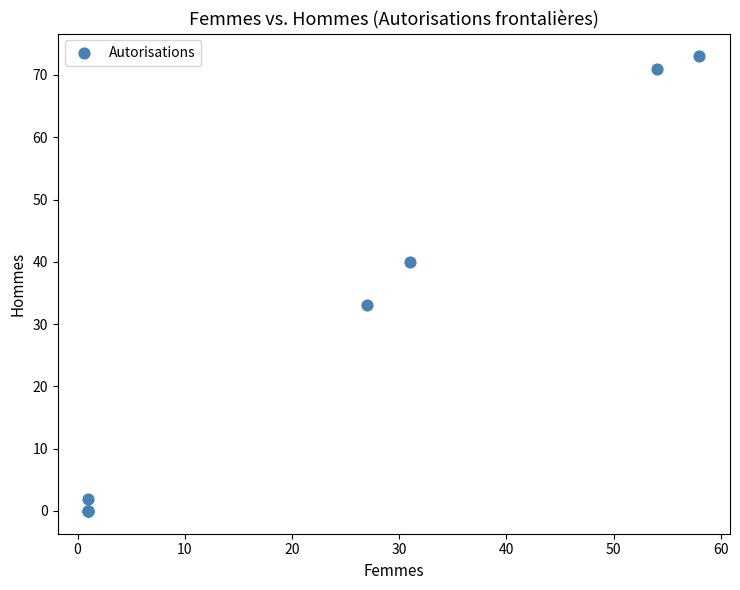

What Y value in the scatter plot is closest to 36?

33